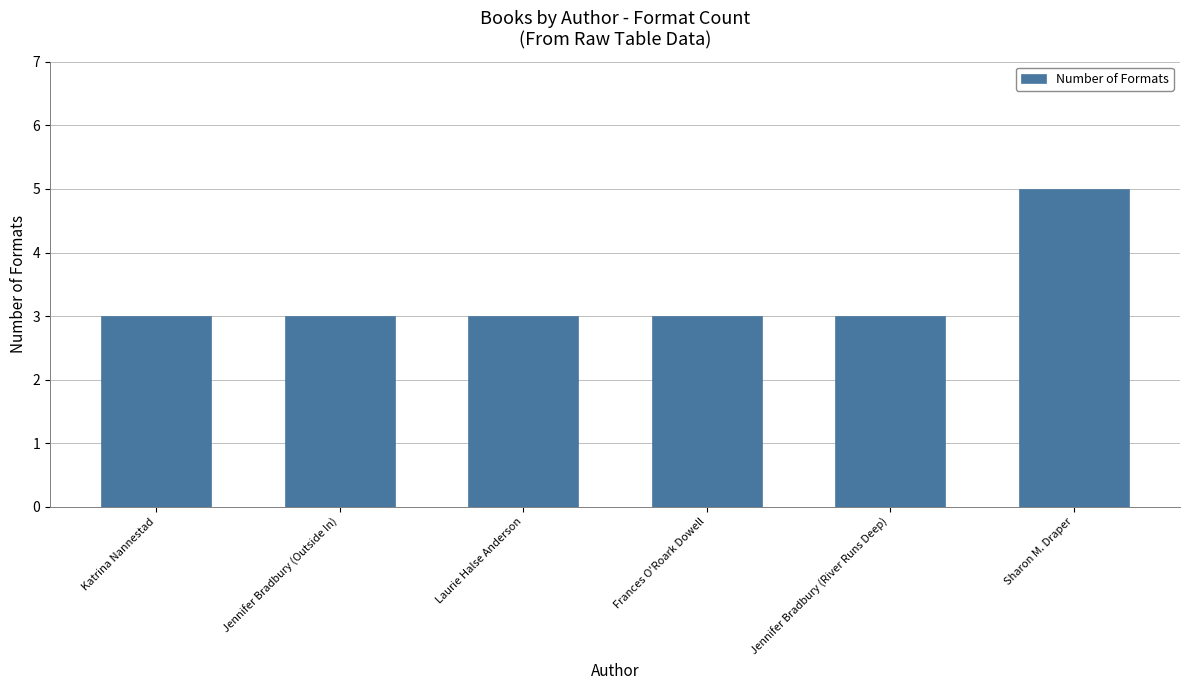

What is the label of the 6th bar from the right?

Katrina Nannestad